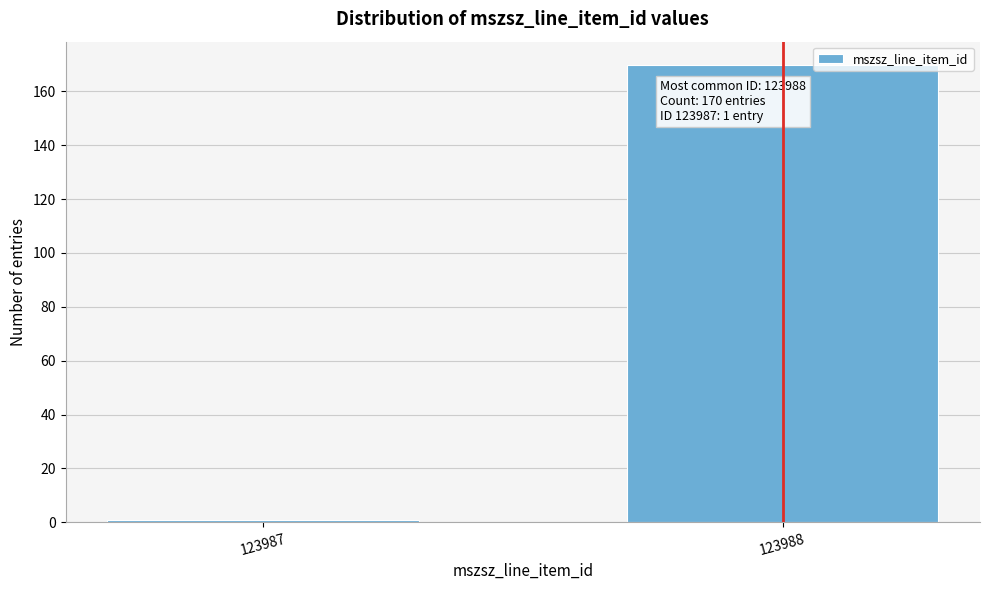

Reading left to right, extract all data points from this chart.

1	170